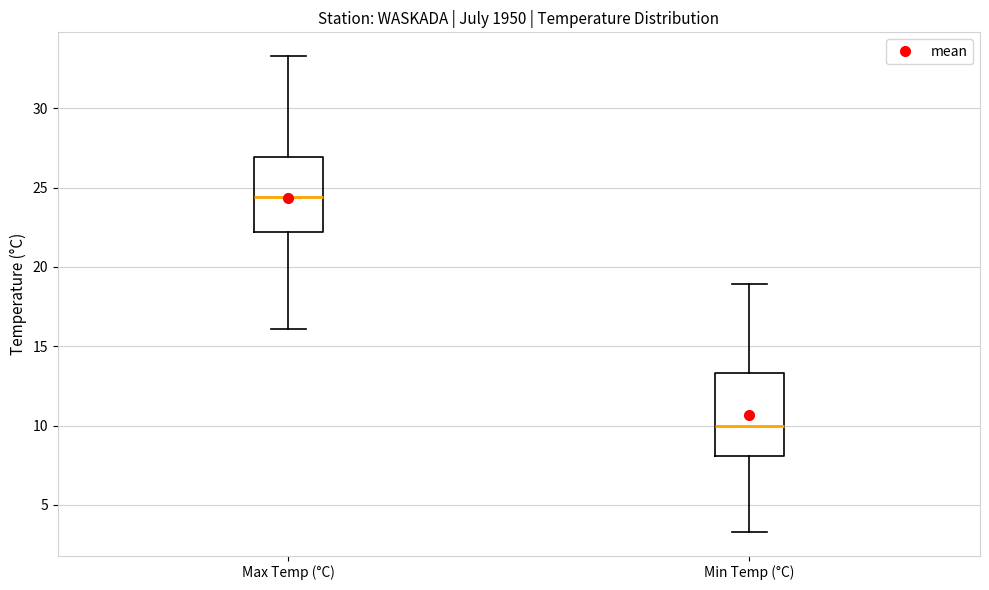

Which box's median line is the lowest?

Min Temp (°C)